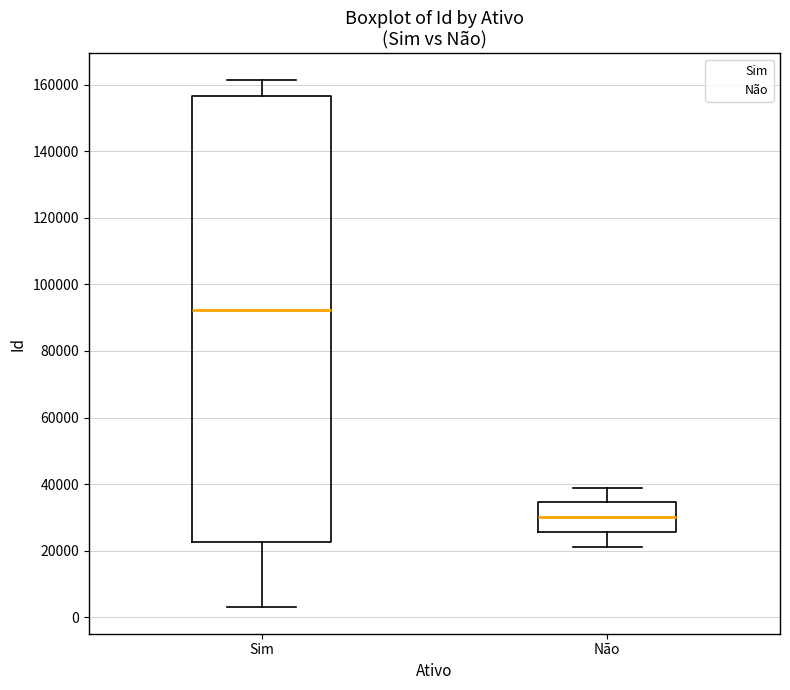

Reading left to right, transcribe this box plot: for each box, give where its median line is, the range the box spans, and where its two whiskers end, as read against the y-axis. The values are not printed on the chart, so give them approximately, as read against the axis.

Sim: median 92000, box 22000 to 156000, whiskers 2000 to 162000
Não: median 30000, box 26000 to 34000, whiskers 22000 to 38000